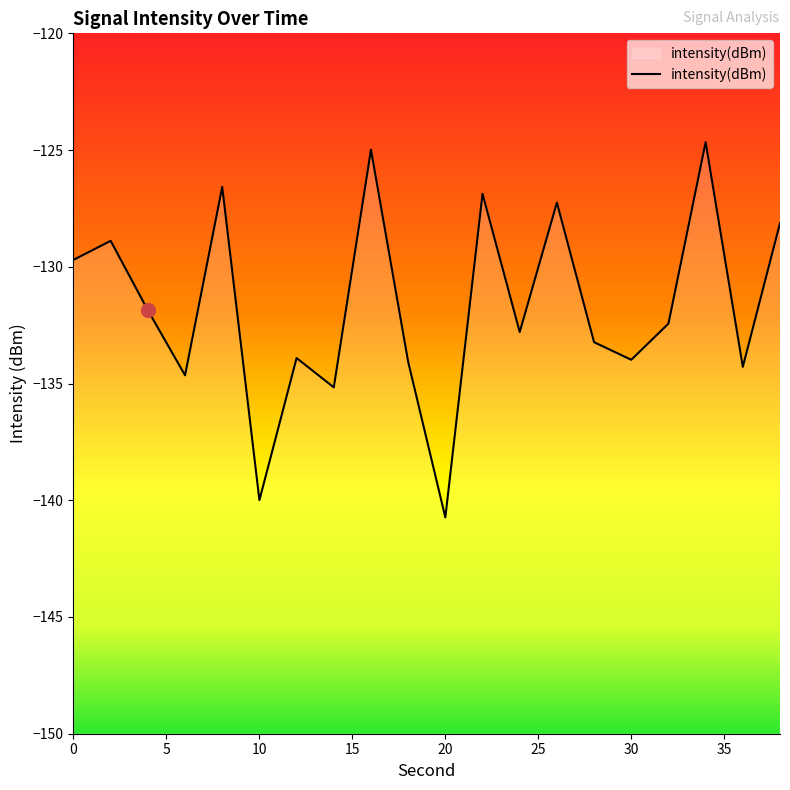

Rank the categories by value from lowest to highest.

20, 10, 14, 6, 36, 18, 30, 12, 28, 24, 32, 4, 0, 2, 38, 26, 22, 8, 16, 34